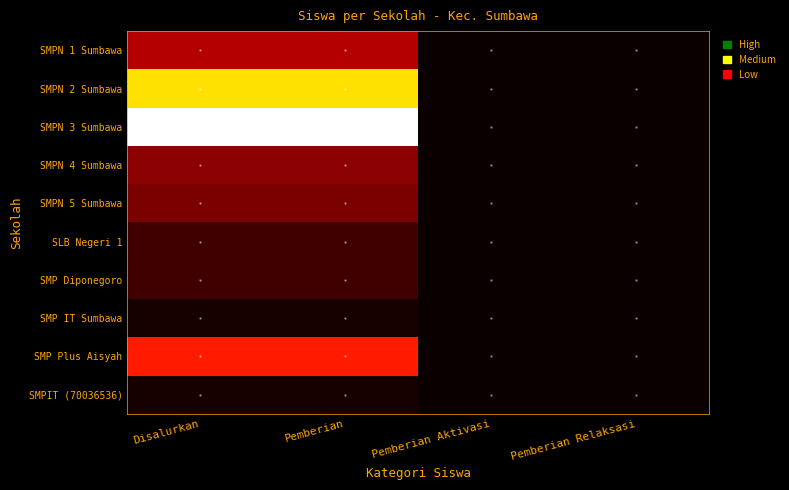

Reading right to left, list all the values displayed in this chart.

SMPN 1 Sumbawa: Pemberian Relaksasi=0	Pemberian Aktivasi=0	Pemberian=12	Disalurkan=12
SMPN 2 Sumbawa: Pemberian Relaksasi=0	Pemberian Aktivasi=0	Pemberian=33	Disalurkan=33
SMPN 3 Sumbawa: Pemberian Relaksasi=0	Pemberian Aktivasi=0	Pemberian=47	Disalurkan=47
SMPN 4 Sumbawa: Pemberian Relaksasi=0	Pemberian Aktivasi=0	Pemberian=9	Disalurkan=9
SMPN 5 Sumbawa: Pemberian Relaksasi=0	Pemberian Aktivasi=0	Pemberian=8	Disalurkan=8
SLB Negeri 1: Pemberian Relaksasi=0	Pemberian Aktivasi=0	Pemberian=4	Disalurkan=4
SMP Diponegoro: Pemberian Relaksasi=0	Pemberian Aktivasi=0	Pemberian=4	Disalurkan=4
SMP IT Sumbawa: Pemberian Relaksasi=0	Pemberian Aktivasi=0	Pemberian=1	Disalurkan=1
SMP Plus Aisyah: Pemberian Relaksasi=0	Pemberian Aktivasi=0	Pemberian=19	Disalurkan=19
SMPIT (70036536): Pemberian Relaksasi=0	Pemberian Aktivasi=0	Pemberian=1	Disalurkan=1